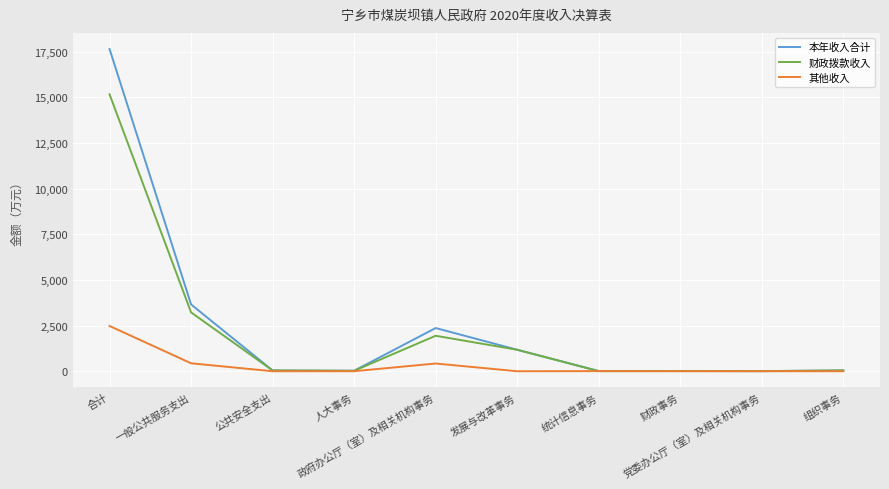

The 财政拨款收入 series shows 2915.1 at 政府办公厅（室）及相关机构事务. True or false?

False